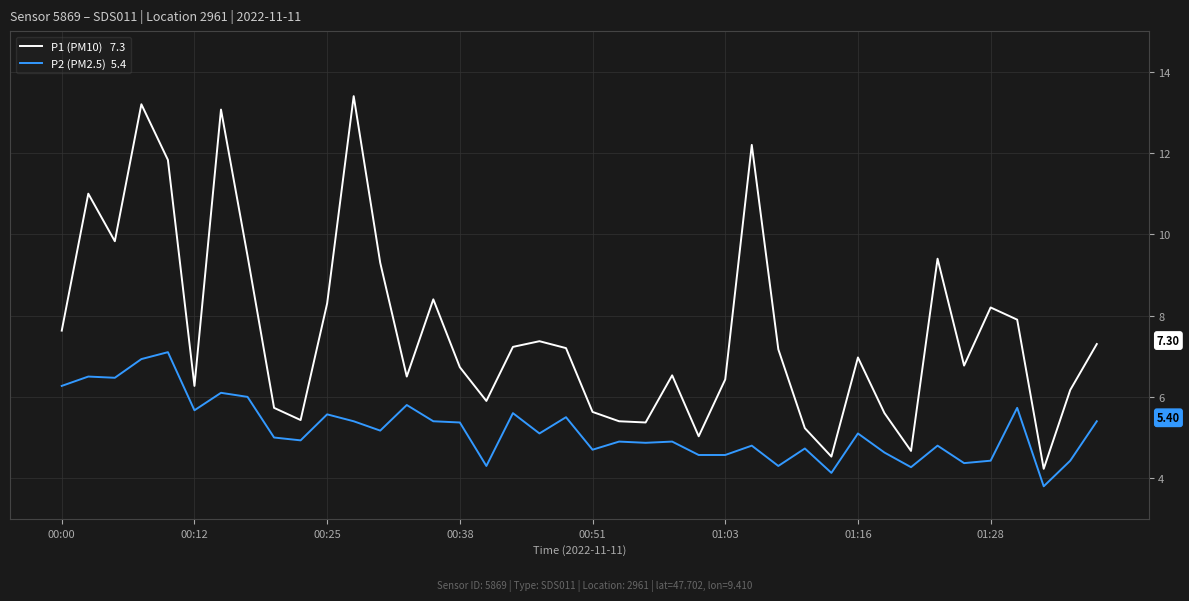

What is the maximum value shown in the chart?

13.4